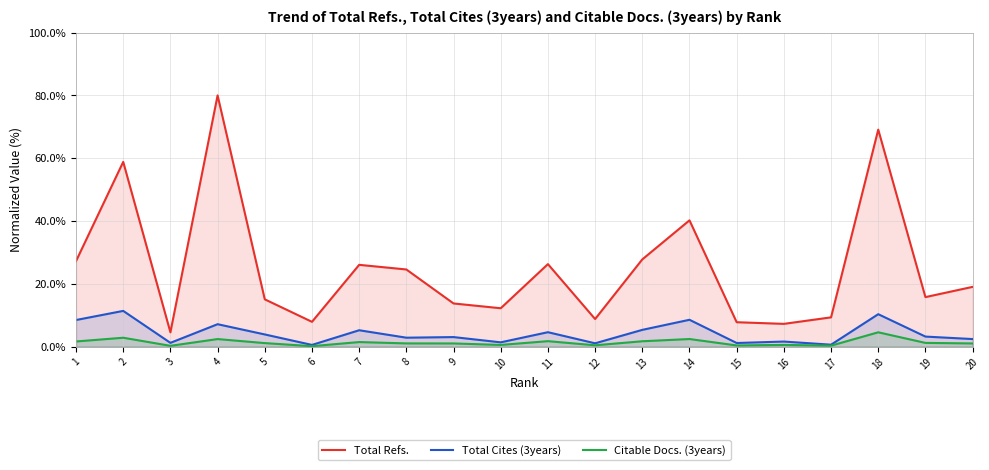

Which label corresponds to the smallest value in the chart?

6